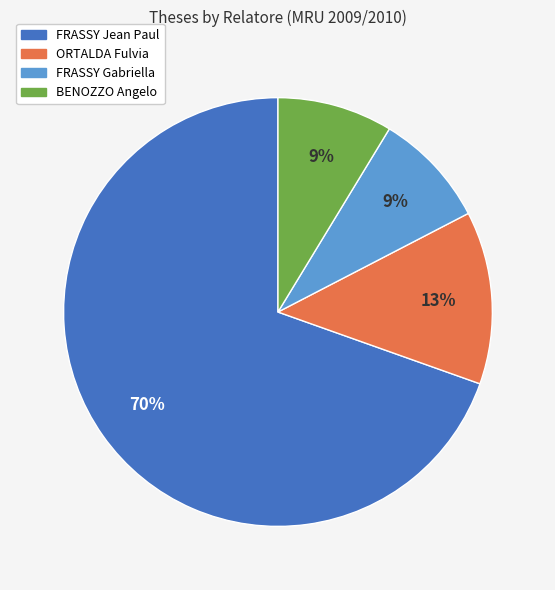

Is there any slice that represents more than half of the pie?

Yes